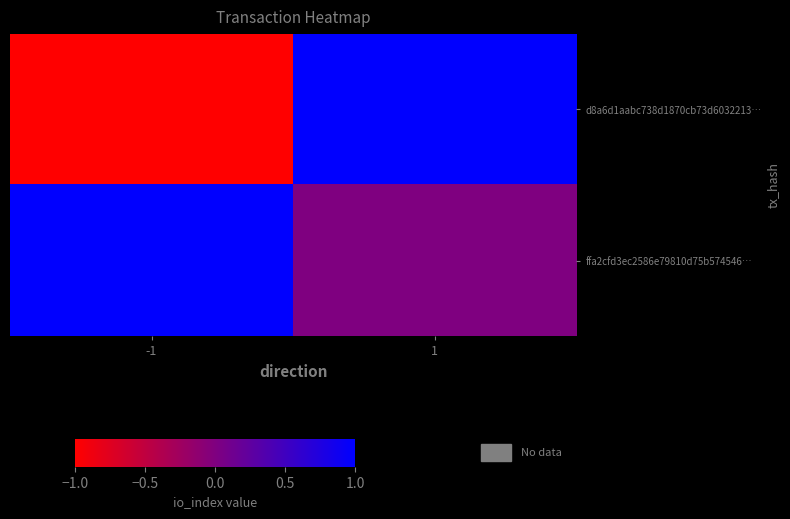

At which category is the sum across all series the highest?

1